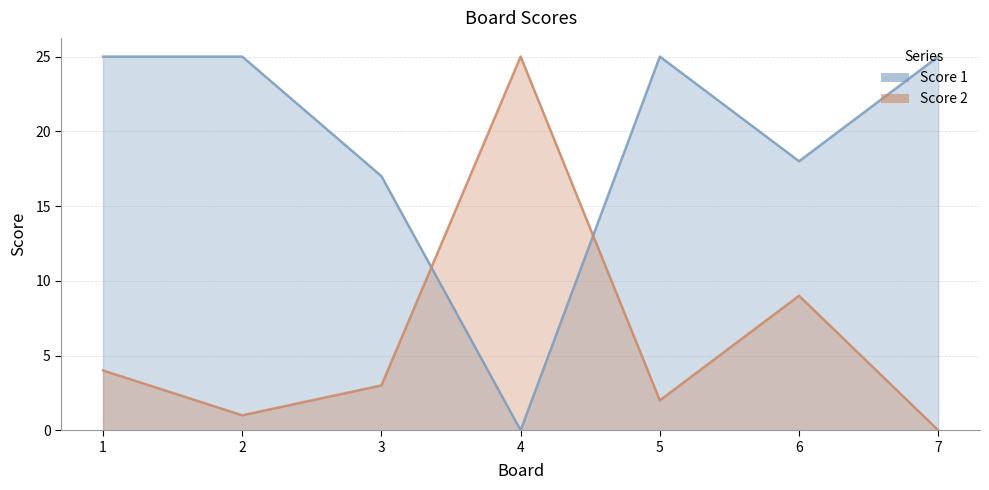

Where do Score 2 and Score 1 first cross each other?

3 and 4